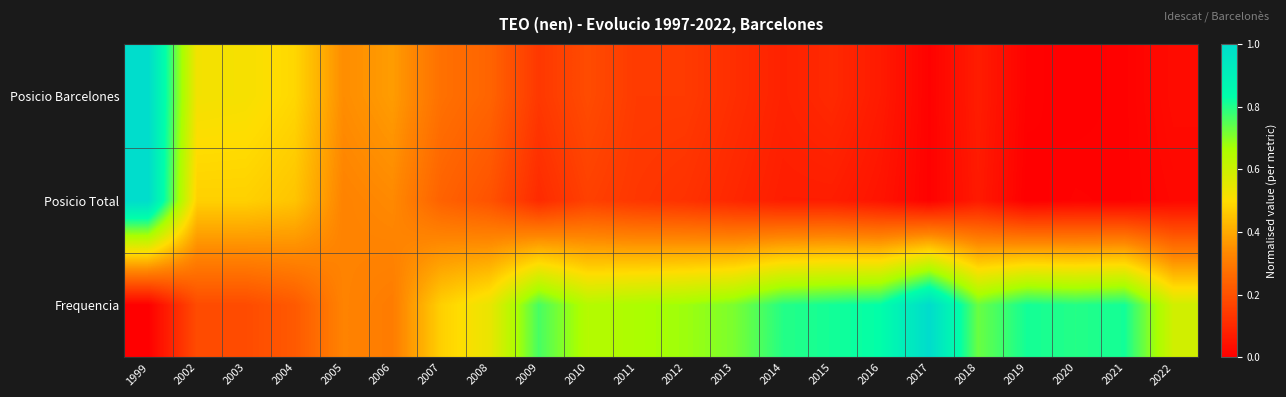

Reading right to left, what are all the values shown in this chart?

Frequencia: 2022=0.6	2021=0.8	2020=0.8	2019=0.8	2018=0.7	2017=1.0	2016=0.8	2015=0.8	2014=0.8	2013=0.7	2012=0.7	2011=0.7	2010=0.6	2009=0.8	2008=0.5	2007=0.5	2006=0.3	2005=0.3	2004=0.2	2003=0.2	2002=0.2	1999=0.0
Posicio Total: 2022=0.0	2021=0.0	2020=0.0	2019=0.0	2018=0.1	2017=0.0	2016=0.1	2015=0.1	2014=0.1	2013=0.1	2012=0.1	2011=0.1	2010=0.2	2009=0.1	2008=0.2	2007=0.2	2006=0.3	2005=0.3	2004=0.5	2003=0.5	2002=0.5	1999=1.0
Posicio Barcelones: 2022=0.0	2021=0.0	2020=0.0	2019=0.0	2018=0.1	2017=0.0	2016=0.1	2015=0.1	2014=0.1	2013=0.1	2012=0.1	2011=0.1	2010=0.2	2009=0.1	2008=0.2	2007=0.3	2006=0.4	2005=0.3	2004=0.5	2003=0.5	2002=0.5	1999=1.0